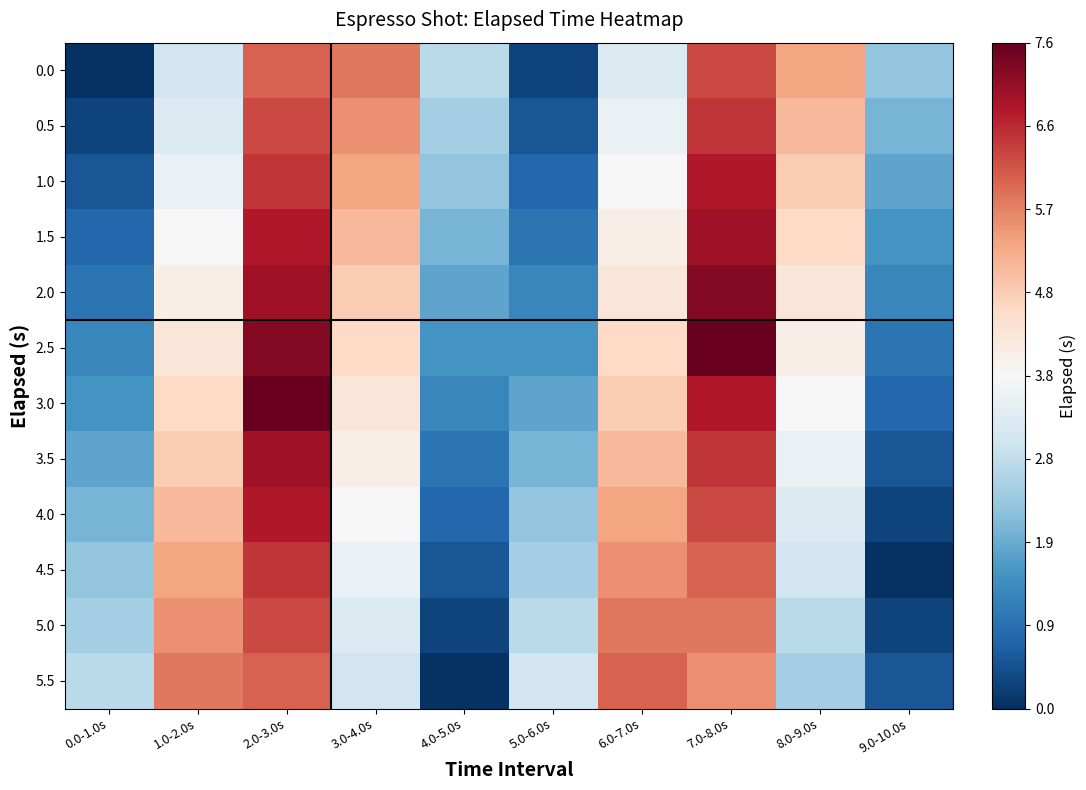

Reading right to left, what are all the values shown in this chart?

0.0: 9.0-10.0s=2.3	8.0-9.0s=5.3	7.0-8.0s=6.3	6.0-7.0s=3.3	5.0-6.0s=0.3	4.0-5.0s=2.8	3.0-4.0s=5.8	2.0-3.0s=6.0	1.0-2.0s=3.1	0.0-1.0s=0.0
0.5: 9.0-10.0s=2.0	8.0-9.0s=5.0	7.0-8.0s=6.5	6.0-7.0s=3.6	5.0-6.0s=0.5	4.0-5.0s=2.5	3.0-4.0s=5.5	2.0-3.0s=6.3	1.0-2.0s=3.3	0.0-1.0s=0.3
1.0: 9.0-10.0s=1.8	8.0-9.0s=4.8	7.0-8.0s=6.8	6.0-7.0s=3.8	5.0-6.0s=0.8	4.0-5.0s=2.3	3.0-4.0s=5.3	2.0-3.0s=6.5	1.0-2.0s=3.6	0.0-1.0s=0.5
1.5: 9.0-10.0s=1.5	8.0-9.0s=4.5	7.0-8.0s=7.0	6.0-7.0s=4.0	5.0-6.0s=1.0	4.0-5.0s=2.0	3.0-4.0s=5.0	2.0-3.0s=6.8	1.0-2.0s=3.8	0.0-1.0s=0.8
2.0: 9.0-10.0s=1.3	8.0-9.0s=4.3	7.0-8.0s=7.3	6.0-7.0s=4.3	5.0-6.0s=1.3	4.0-5.0s=1.8	3.0-4.0s=4.8	2.0-3.0s=7.0	1.0-2.0s=4.0	0.0-1.0s=1.0
2.5: 9.0-10.0s=1.0	8.0-9.0s=4.0	7.0-8.0s=7.6	6.0-7.0s=4.5	5.0-6.0s=1.5	4.0-5.0s=1.5	3.0-4.0s=4.5	2.0-3.0s=7.3	1.0-2.0s=4.3	0.0-1.0s=1.3
3.0: 9.0-10.0s=0.8	8.0-9.0s=3.8	7.0-8.0s=6.8	6.0-7.0s=4.8	5.0-6.0s=1.8	4.0-5.0s=1.3	3.0-4.0s=4.3	2.0-3.0s=7.6	1.0-2.0s=4.5	0.0-1.0s=1.5
3.5: 9.0-10.0s=0.5	8.0-9.0s=3.6	7.0-8.0s=6.5	6.0-7.0s=5.0	5.0-6.0s=2.0	4.0-5.0s=1.0	3.0-4.0s=4.0	2.0-3.0s=7.0	1.0-2.0s=4.8	0.0-1.0s=1.8
4.0: 9.0-10.0s=0.3	8.0-9.0s=3.3	7.0-8.0s=6.3	6.0-7.0s=5.3	5.0-6.0s=2.3	4.0-5.0s=0.8	3.0-4.0s=3.8	2.0-3.0s=6.8	1.0-2.0s=5.0	0.0-1.0s=2.0
4.5: 9.0-10.0s=0.0	8.0-9.0s=3.1	7.0-8.0s=6.0	6.0-7.0s=5.5	5.0-6.0s=2.5	4.0-5.0s=0.5	3.0-4.0s=3.6	2.0-3.0s=6.5	1.0-2.0s=5.3	0.0-1.0s=2.3
5.0: 9.0-10.0s=0.3	8.0-9.0s=2.8	7.0-8.0s=5.8	6.0-7.0s=5.8	5.0-6.0s=2.8	4.0-5.0s=0.3	3.0-4.0s=3.3	2.0-3.0s=6.3	1.0-2.0s=5.5	0.0-1.0s=2.5
5.5: 9.0-10.0s=0.5	8.0-9.0s=2.5	7.0-8.0s=5.5	6.0-7.0s=6.0	5.0-6.0s=3.1	4.0-5.0s=0.0	3.0-4.0s=3.1	2.0-3.0s=6.0	1.0-2.0s=5.8	0.0-1.0s=2.8